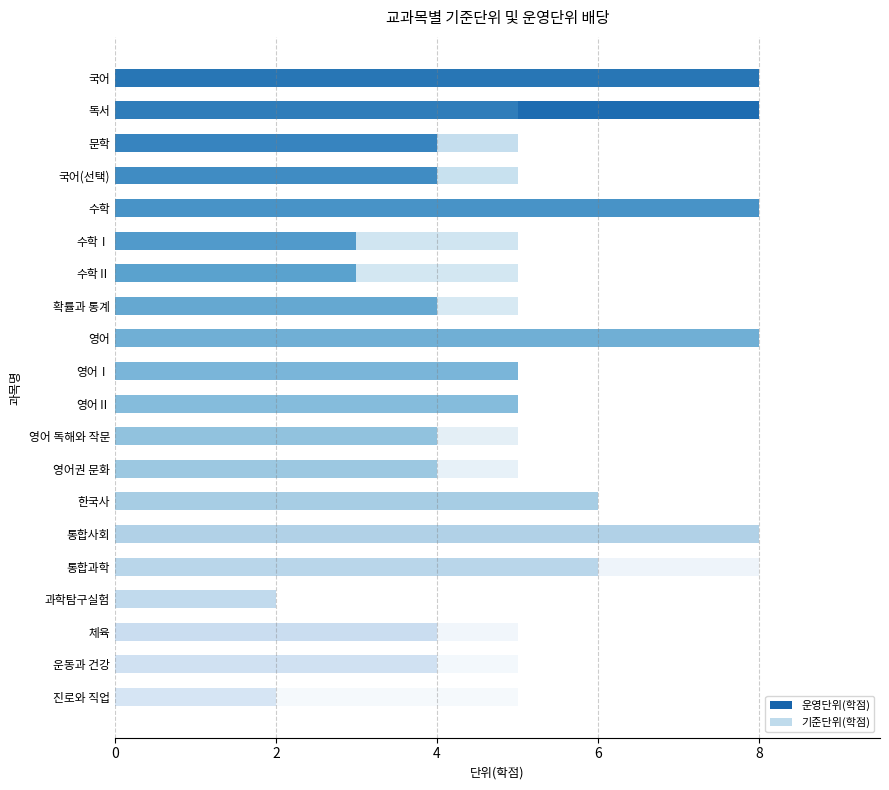

What is the value of the 운영단위(학점) bar at the 18th from the left?

4